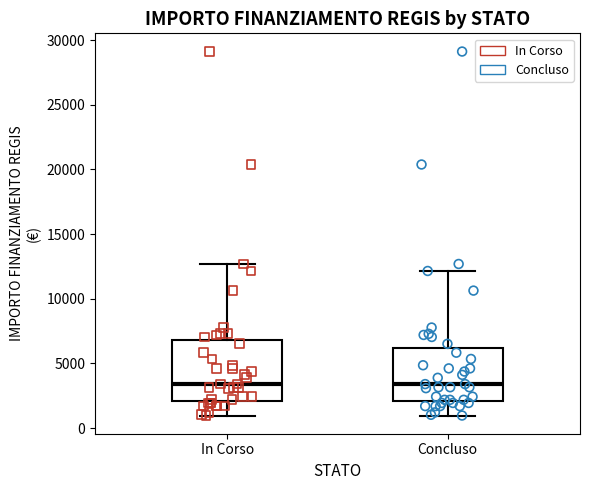

Which box is the tallest, from its lower edge to its upper edge?

In Corso